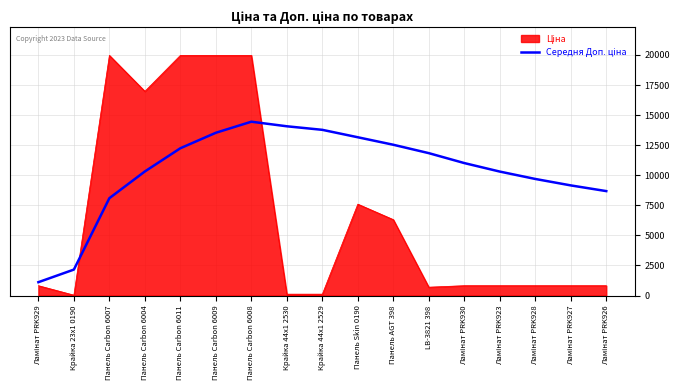

What is the difference between the highest and lowest values at Панель Carbon 6004?

6662.7